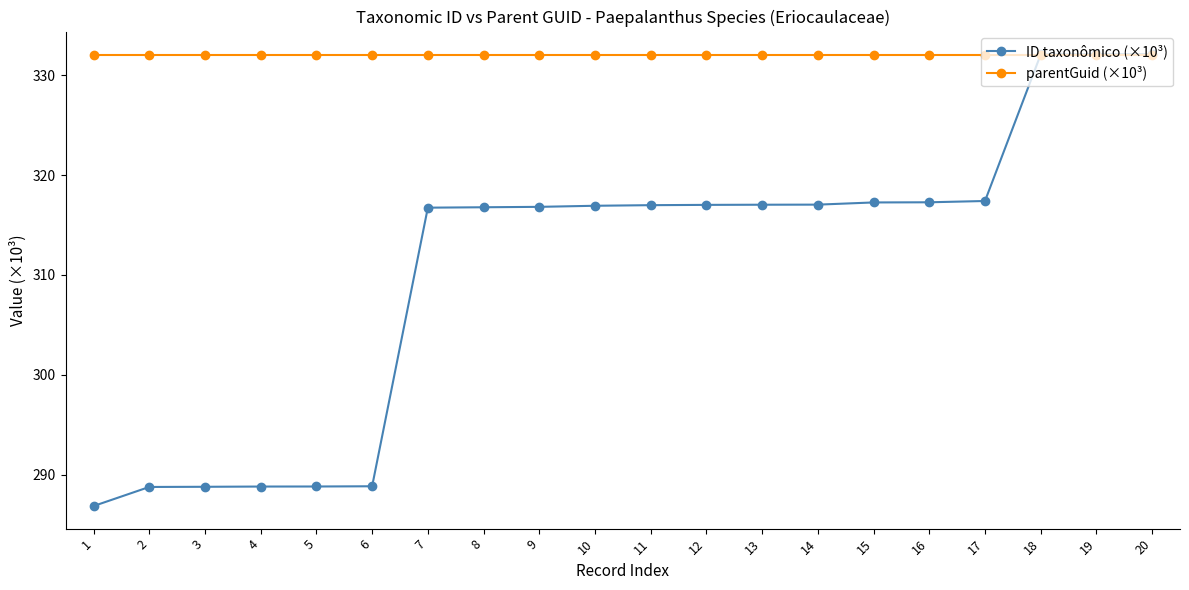

What is the difference between the highest and lowest values at 5?

43.3